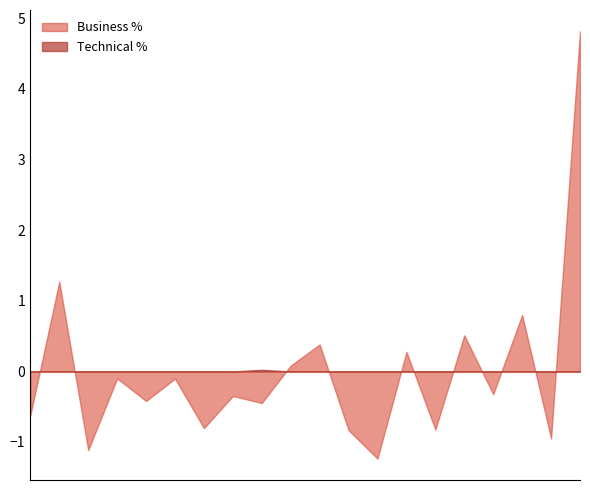

What is the difference between the maximum and minimum values in the Business % series?

6.1